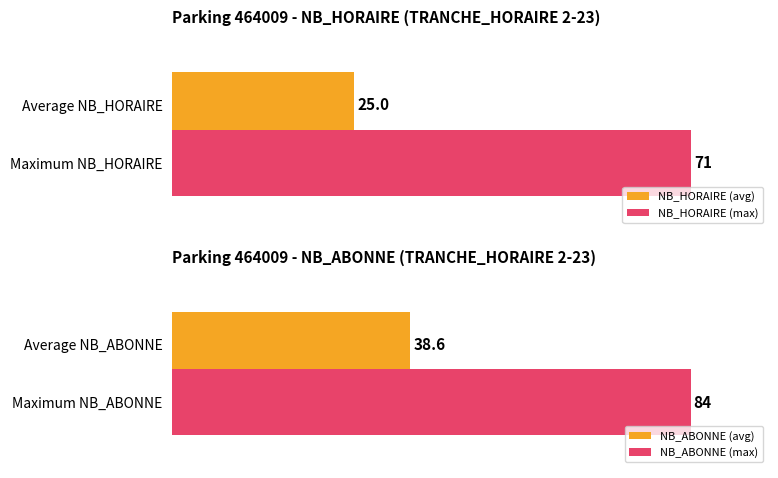

Rank the categories by NB_HORAIRE (avg) value from highest to lowest.

Average NB_HORAIRE